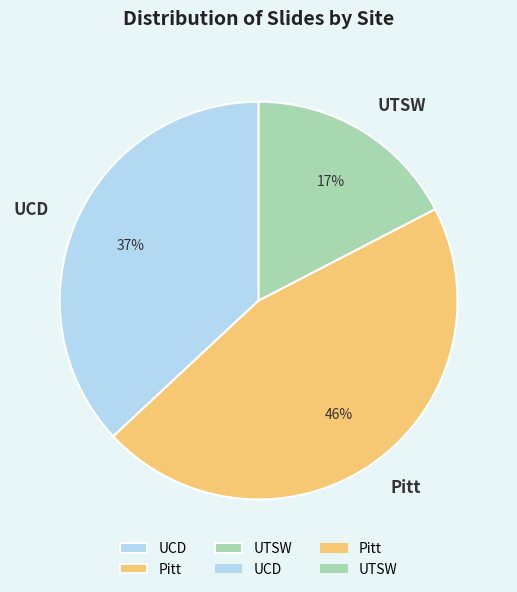

To the nearest percent, what portion does Pitt represent?

46%